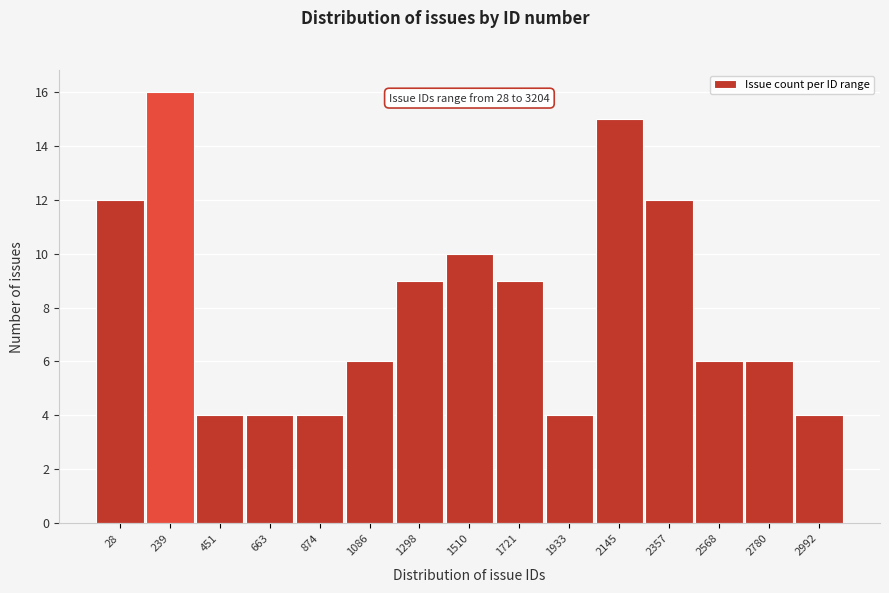

Reading left to right, extract all data points from this chart.

12	16	4	4	4	6	9	10	9	4	15	12	6	6	4